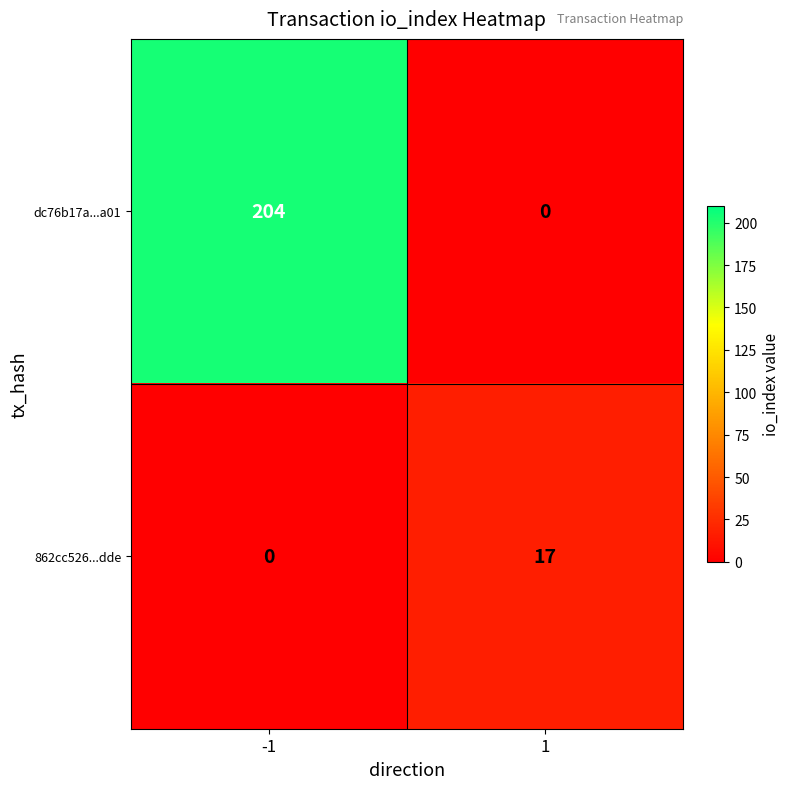

Which series has the largest range (max minus min)?

dc76b17a...a01